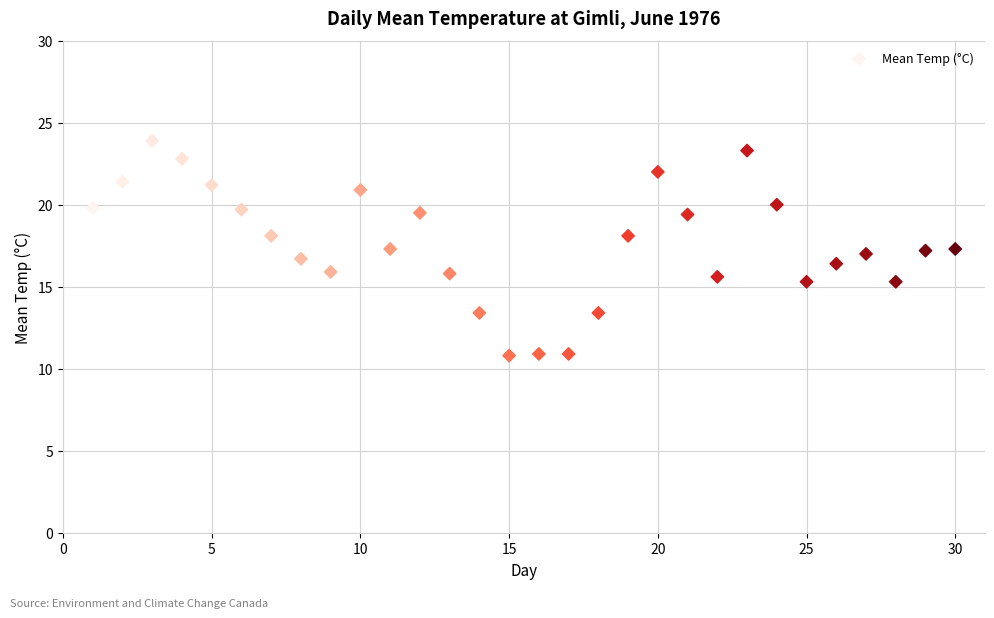

What is the range of Y values (max minus min)?

13.1